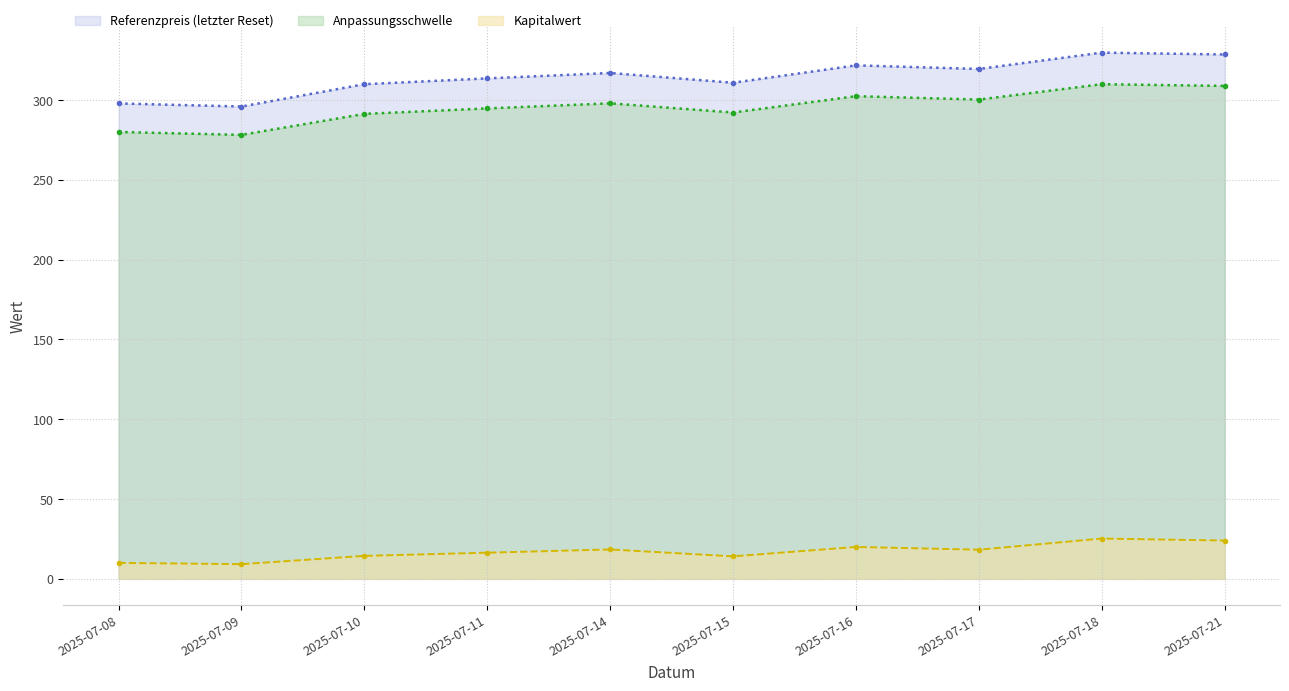

What are all the series names shown in the legend?

Referenzpreis (letzter Reset), Anpassungsschwelle, Kapitalwert